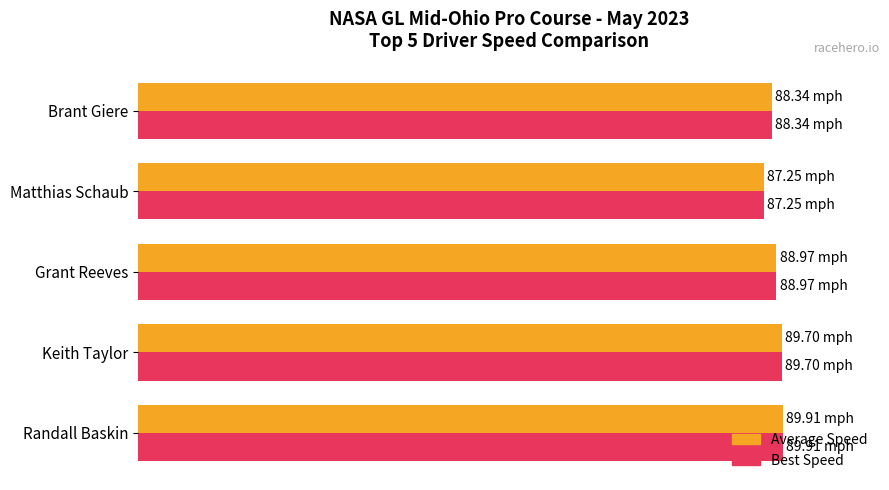

At how many categories does at least one series exceed 97?

5